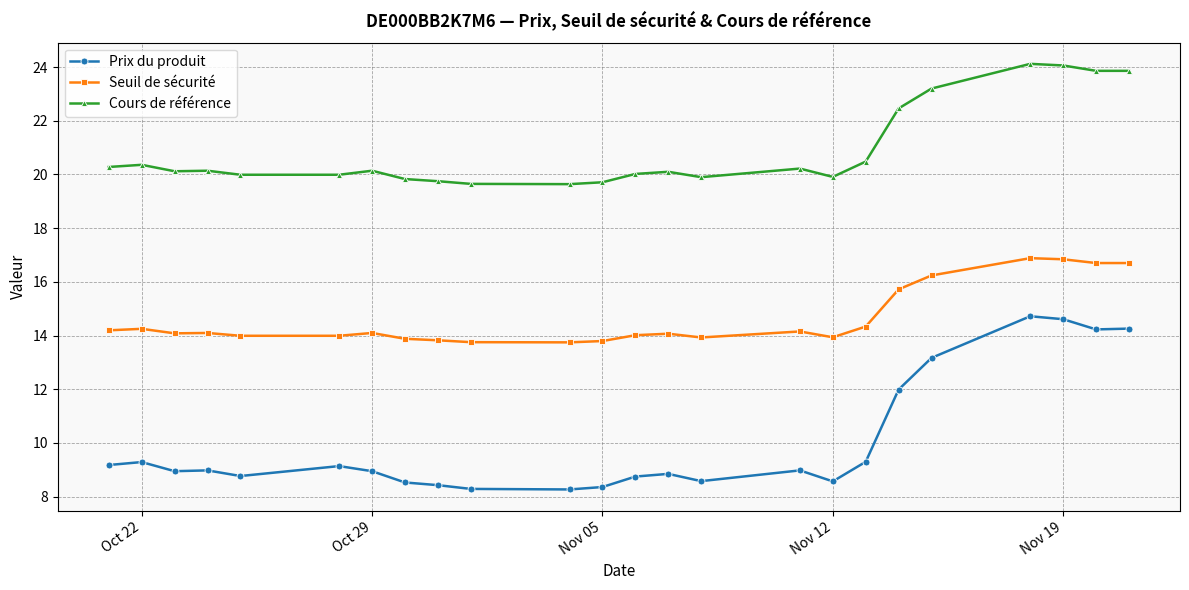

What is the smallest value displayed?

8.3